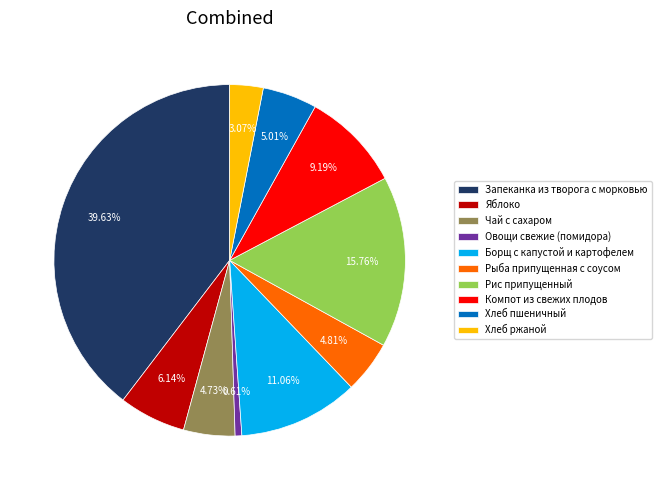

The Хлеб пшеничный slice represents 1% of the pie. True or false?

False